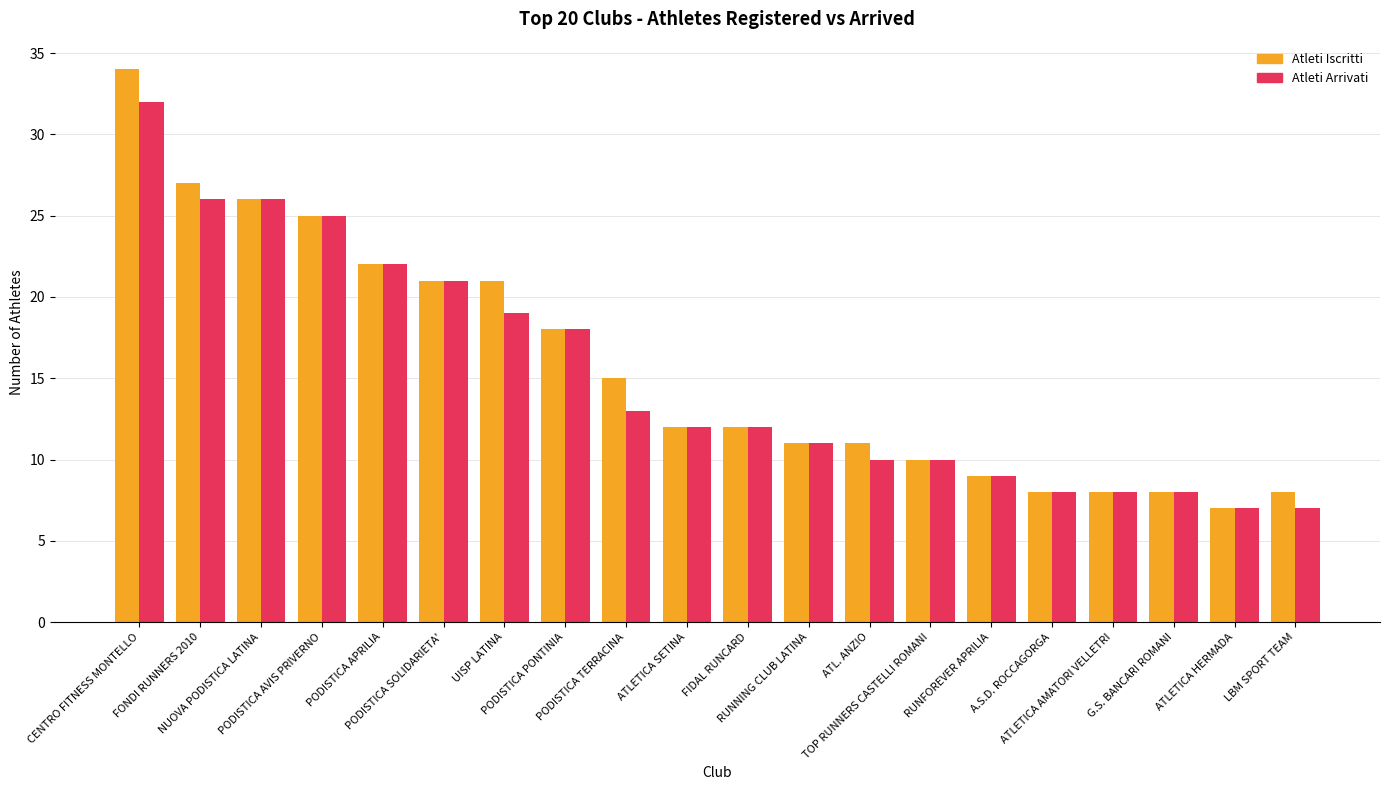

What is the smallest value displayed?

7